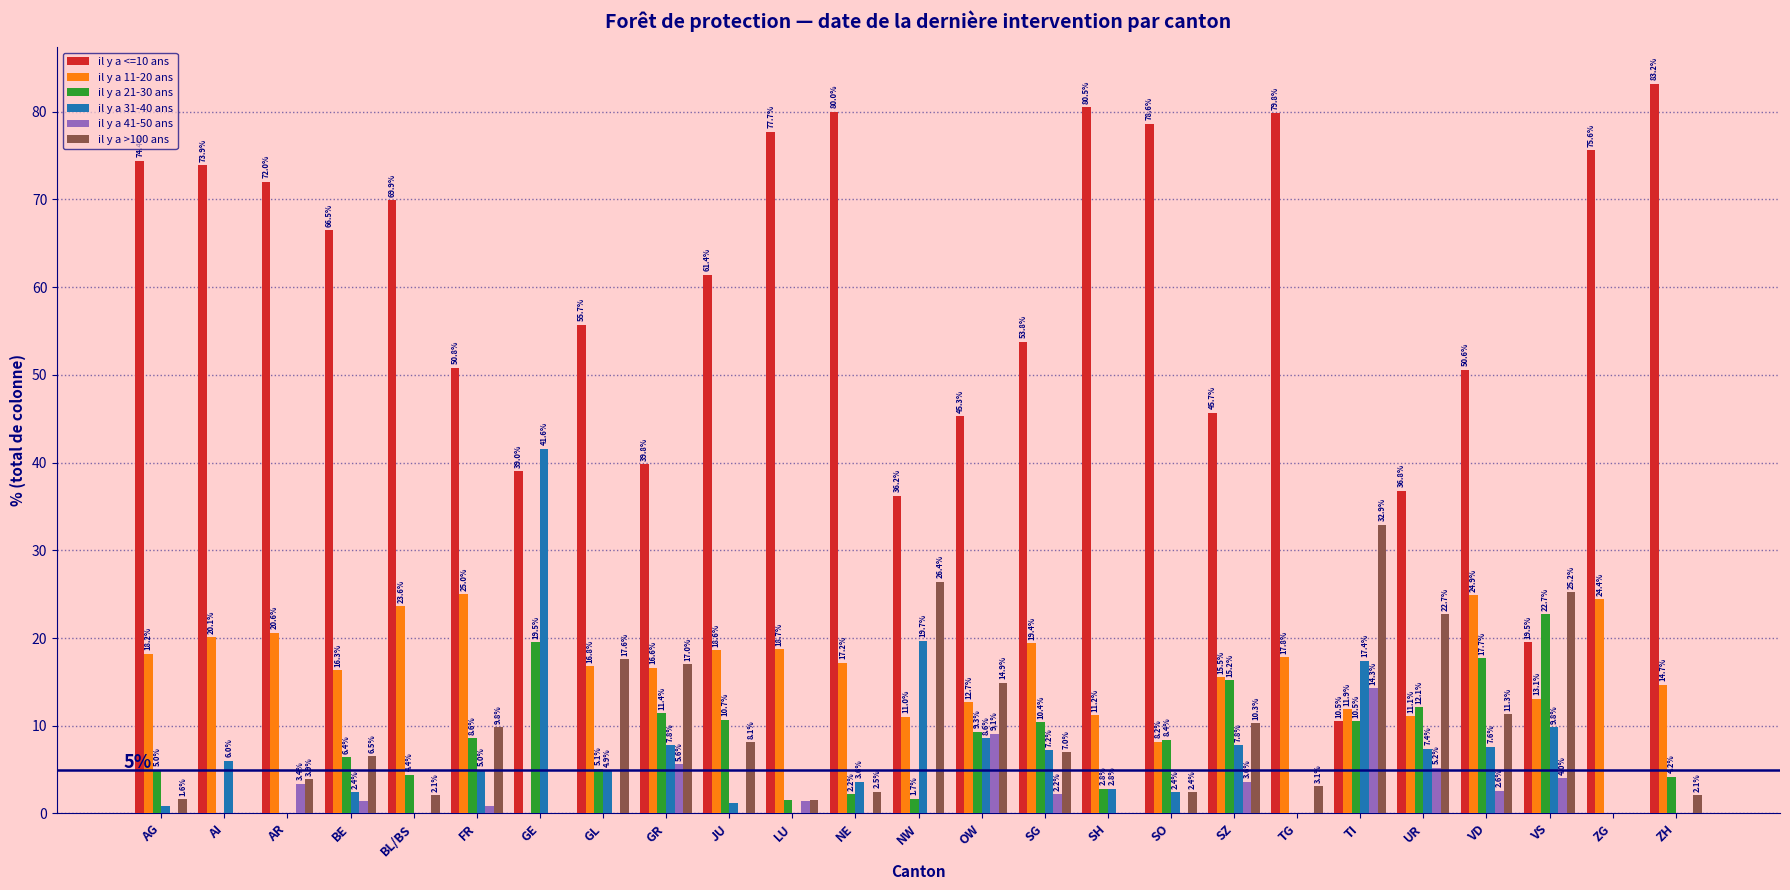

How many groups of bars are there?

25